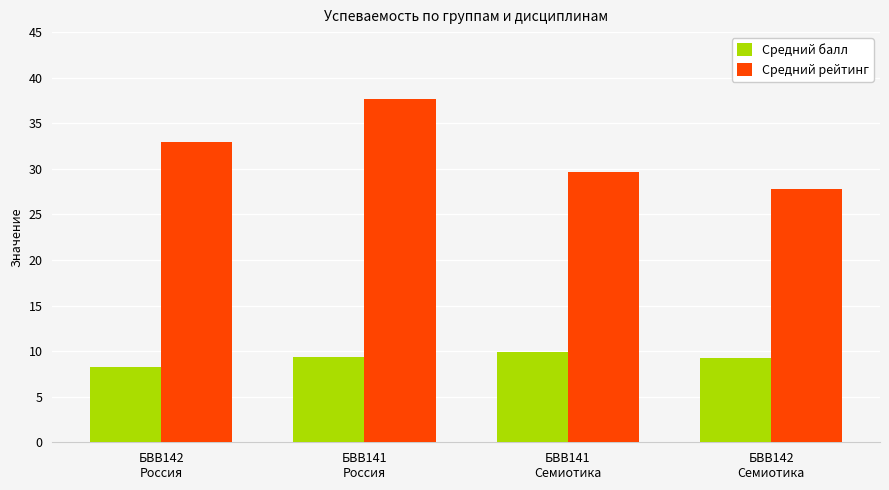

What is the label of the 2nd bar from the right?

БВВ141
Семиотика